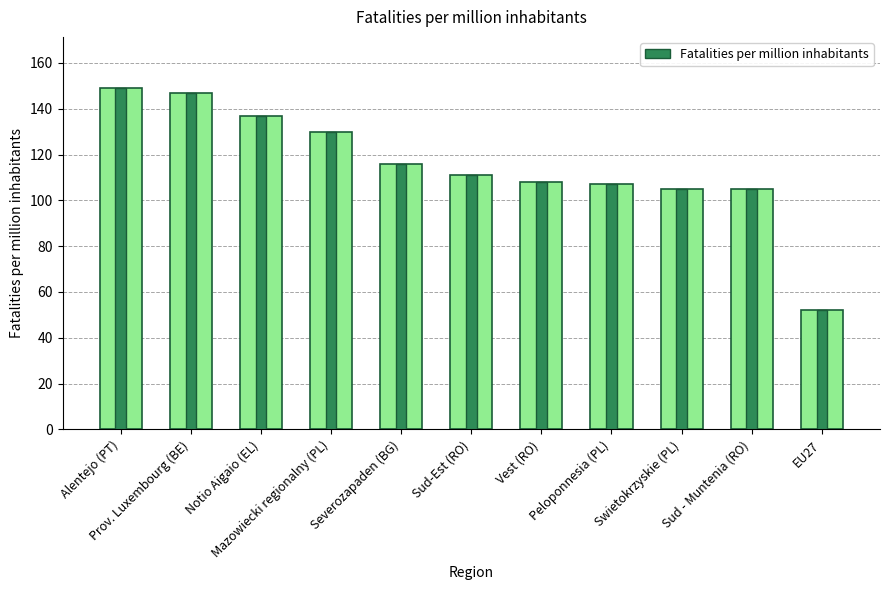

What is the sum of the values at Mazowiecki regionalny (PL) and Sud - Muntenia (RO)?

235